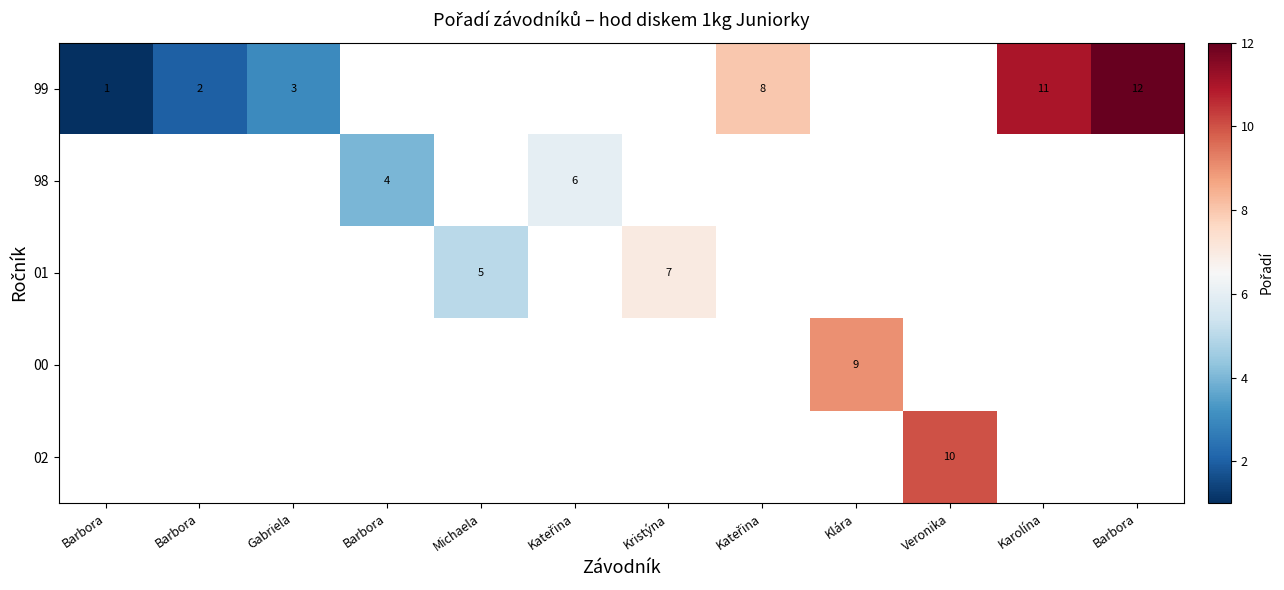

At how many categories does at least one series exceed 5?

7